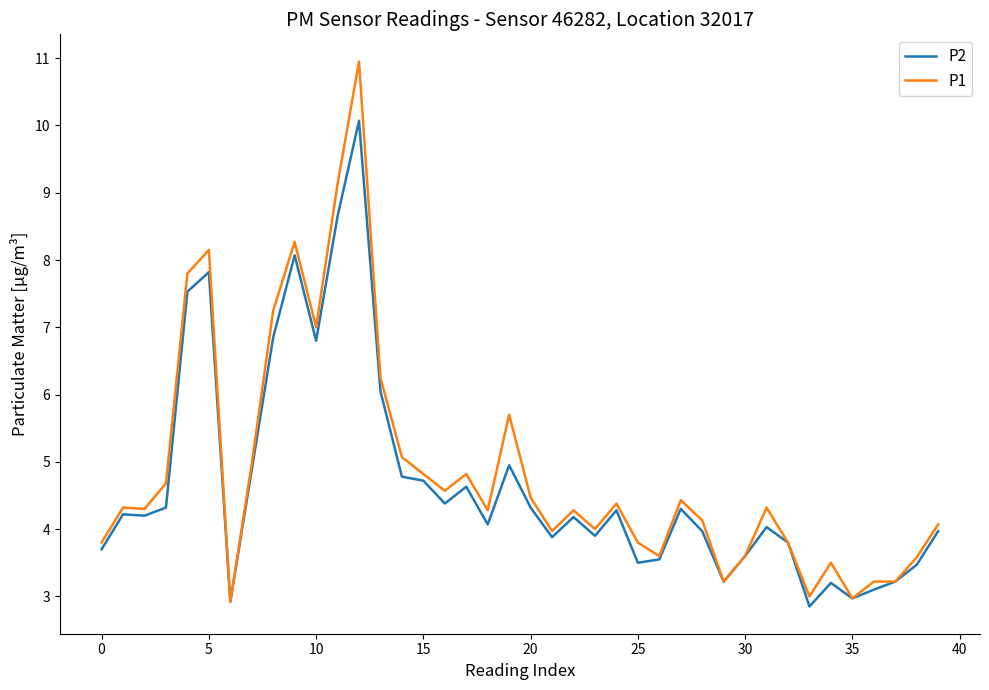

What are all the series names shown in the legend?

P2, P1